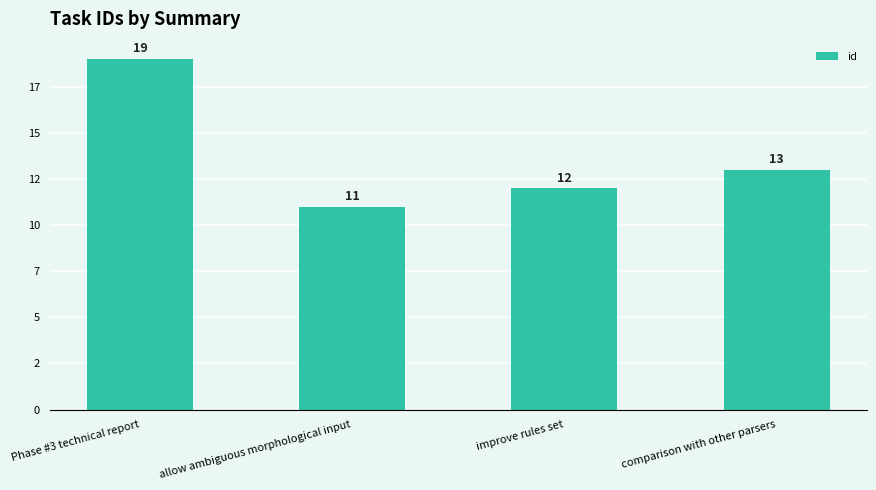

Rank the categories by value from highest to lowest.

Phase #3 technical report, comparison with other parsers, improve rules set, allow ambiguous morphological input